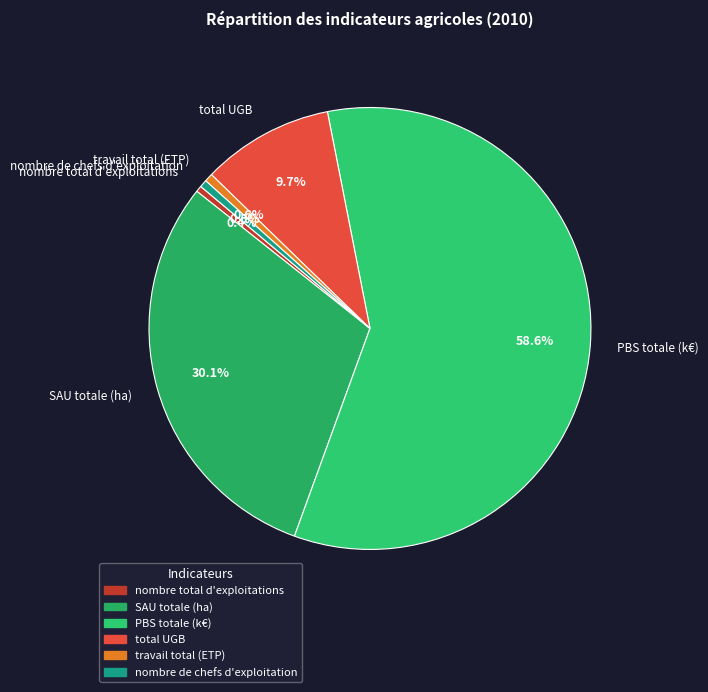

How many segments does this pie chart have?

6